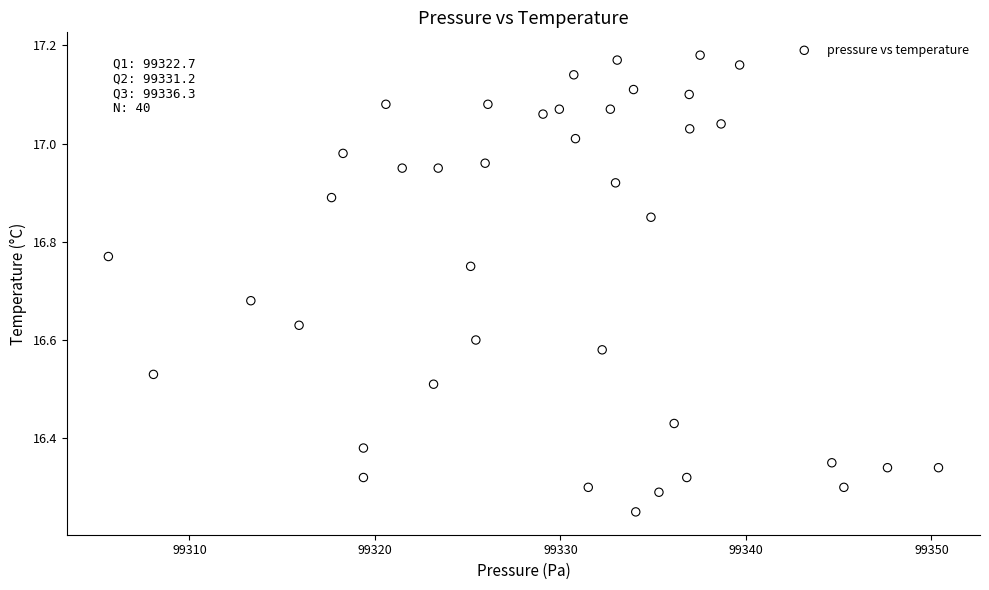

What is the range of Y values (max minus min)?

0.9